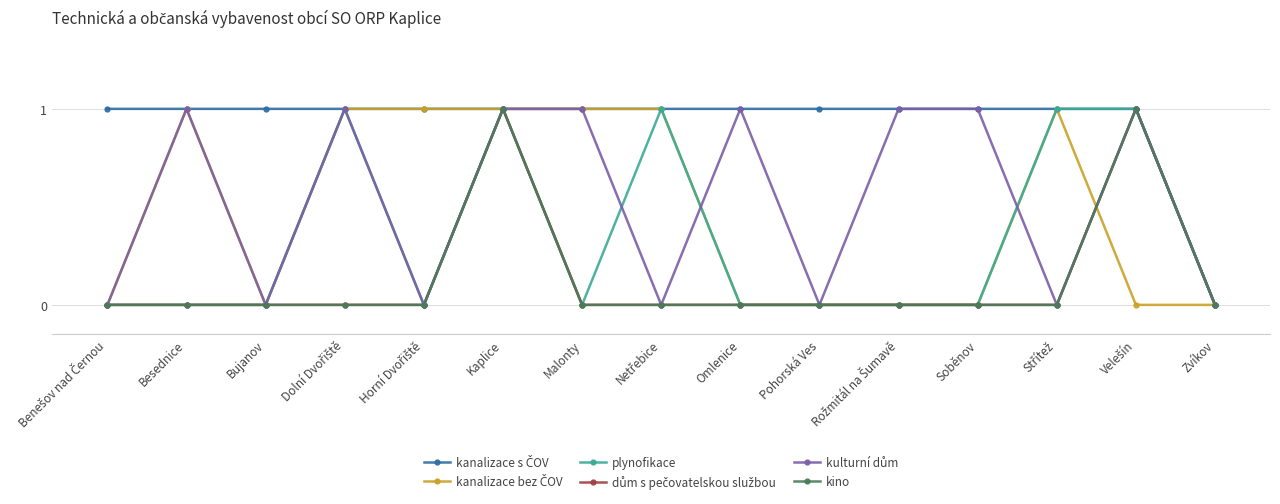

What is the highest value of the dům s pečovatelskou službou series?

1